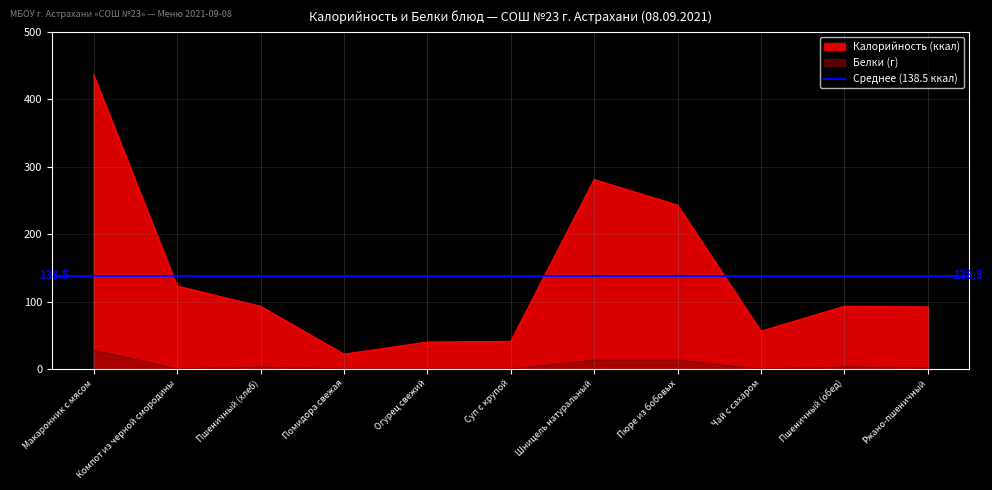

At which category is the sum across all series the highest?

Макаронник с мясом